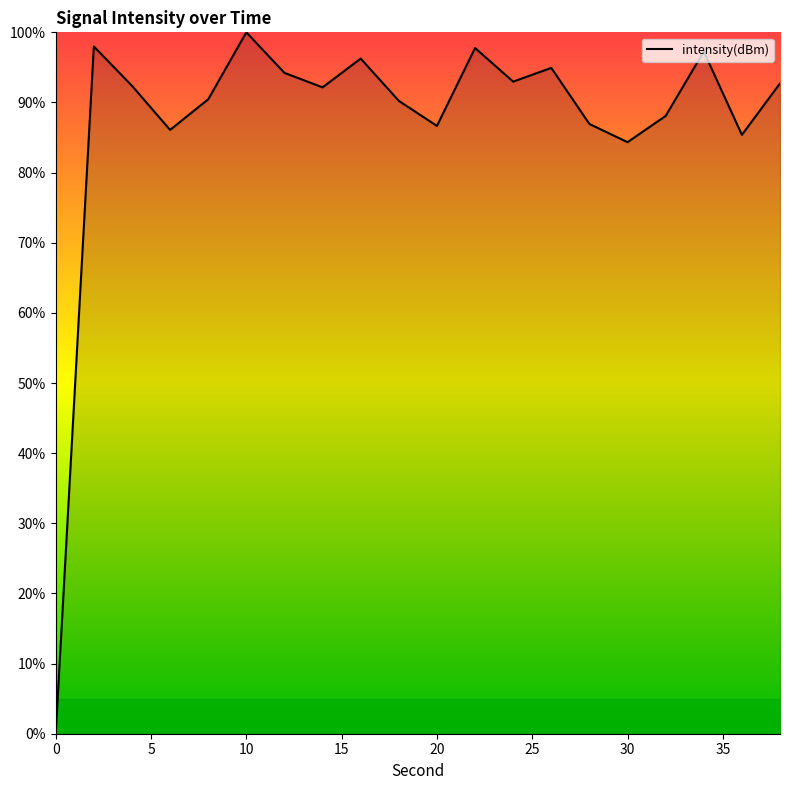

True or false: the data has more than 2 interior local peaks.

True